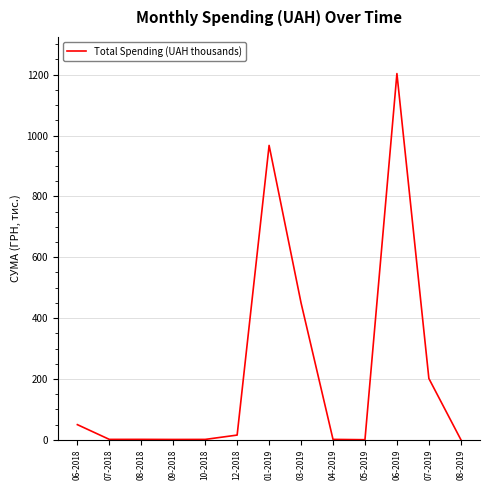

Where is the data nearest to the value 601?

03-2019